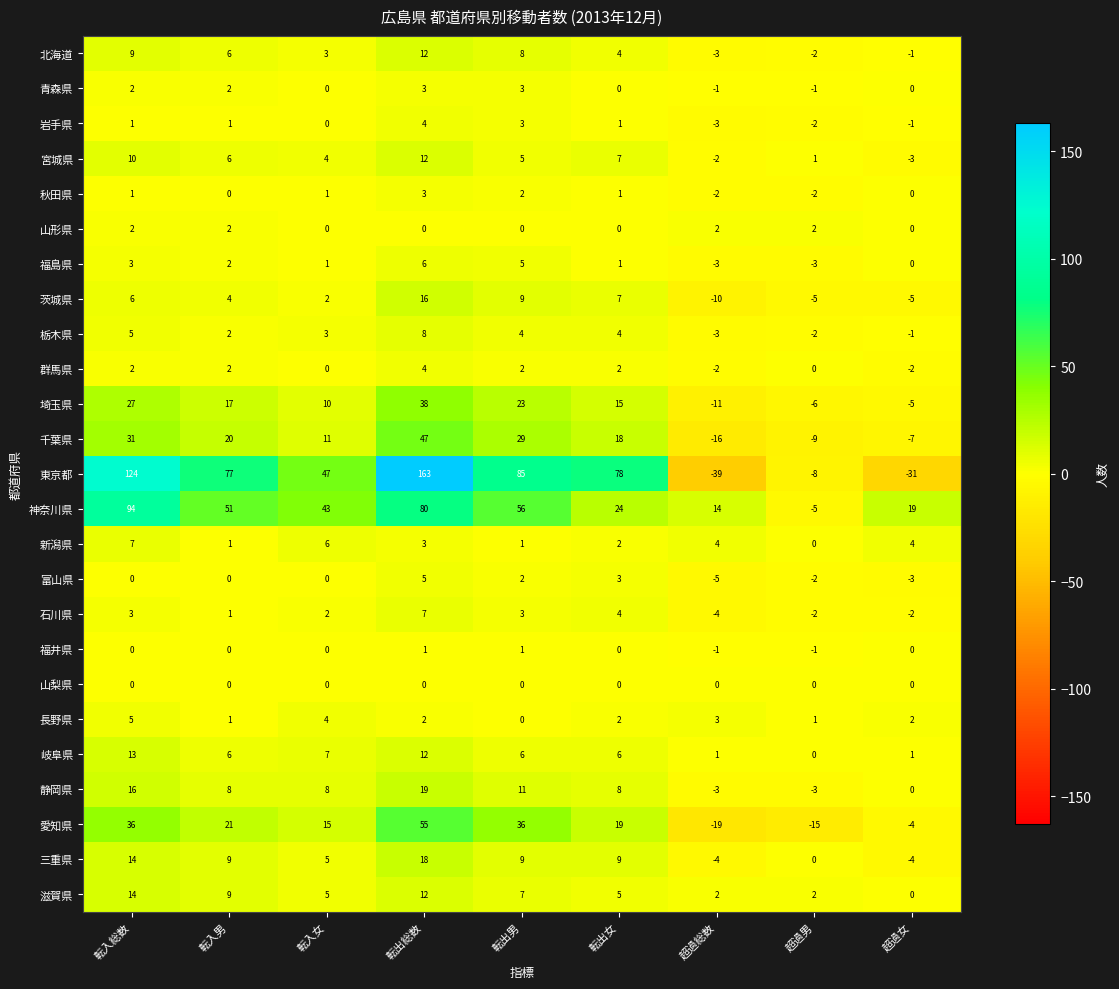

How many categories are shown in the chart?

9